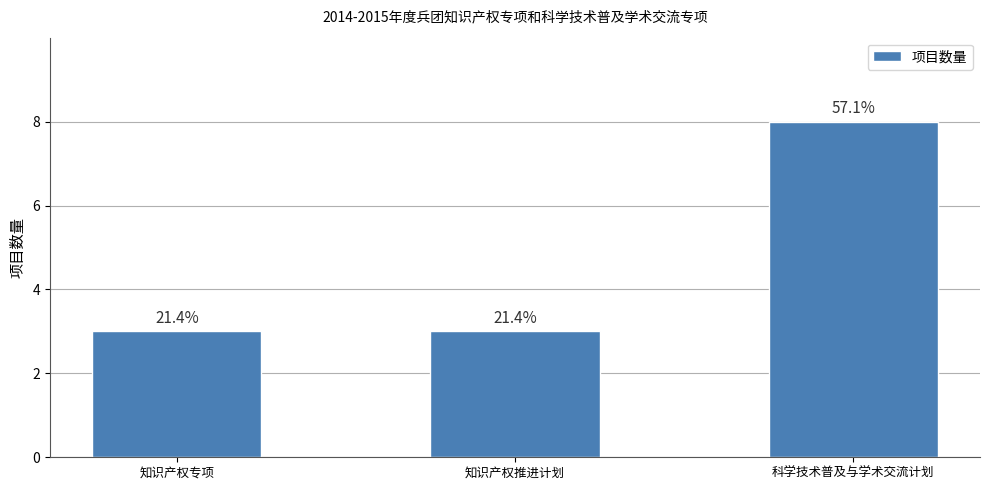

Rank the categories by value from highest to lowest.

科学技术普及与学术交流计划, 知识产权专项, 知识产权推进计划